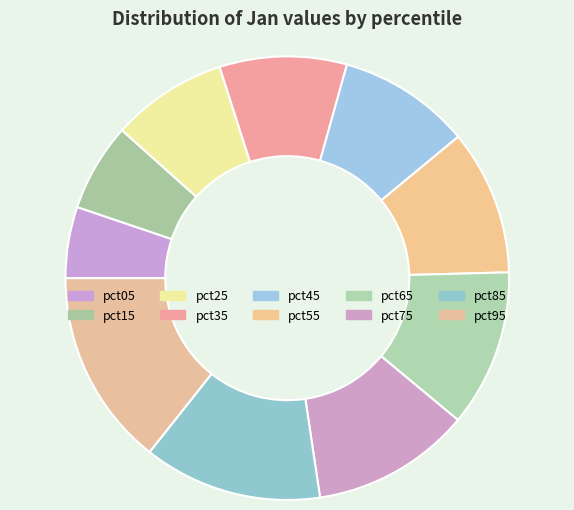

Rank the categories by value from highest to lowest.

pct95, pct85, pct75, pct65, pct55, pct45, pct35, pct25, pct15, pct05